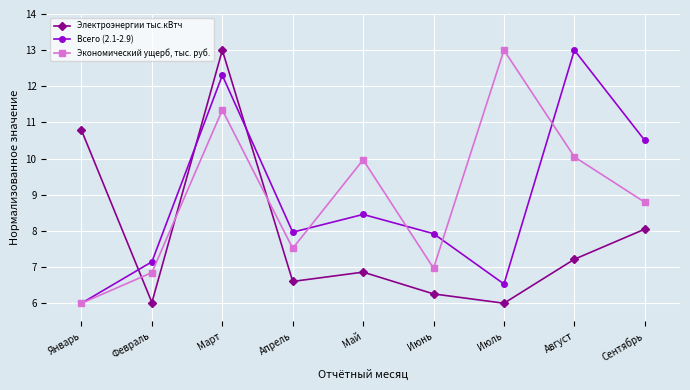

Reading right to left, transcribe all the data shown in this chart.

Электроэнергии тыс.кВтч: Сентябрь=8.0	Август=7.2	Июль=6.0	Июнь=6.3	Май=6.9	Апрель=6.6	Март=13.0	Февраль=6.0	Январь=10.8
Всего (2.1-2.9): Сентябрь=10.5	Август=13.0	Июль=6.5	Июнь=7.9	Май=8.5	Апрель=8.0	Март=12.3	Февраль=7.1	Январь=6.0
Экономический ущерб, тыс. руб.: Сентябрь=8.8	Август=10.0	Июль=13.0	Июнь=7.0	Май=10.0	Апрель=7.5	Март=11.3	Февраль=6.8	Январь=6.0